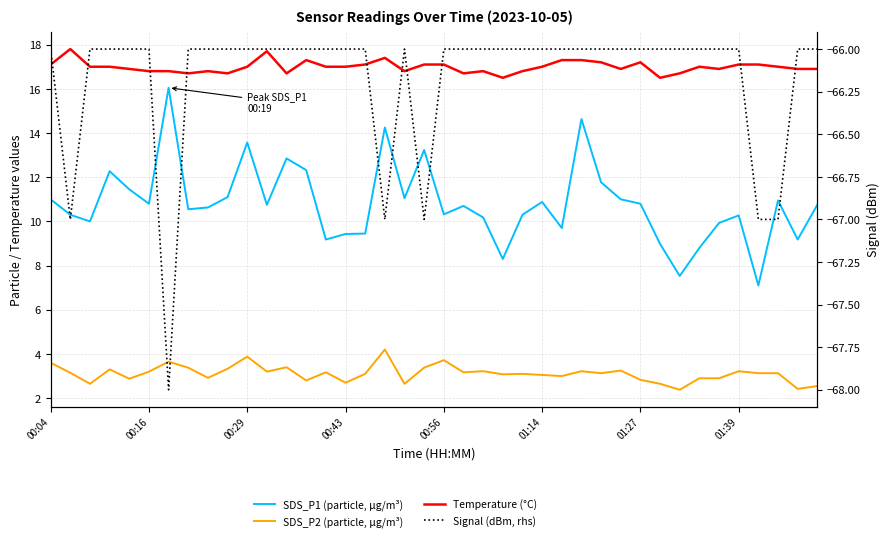

Is it true that Signal (dBm, rhs) equals -111.0 at 24?

False